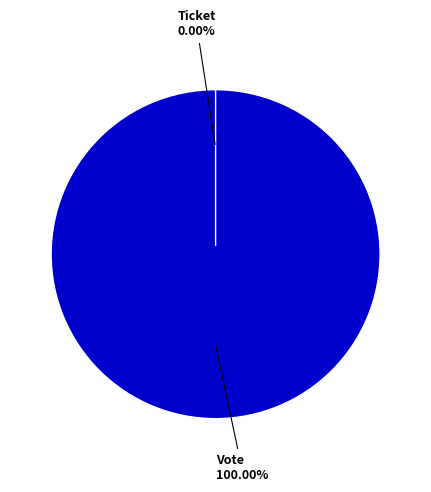

How many segments does this pie chart have?

2